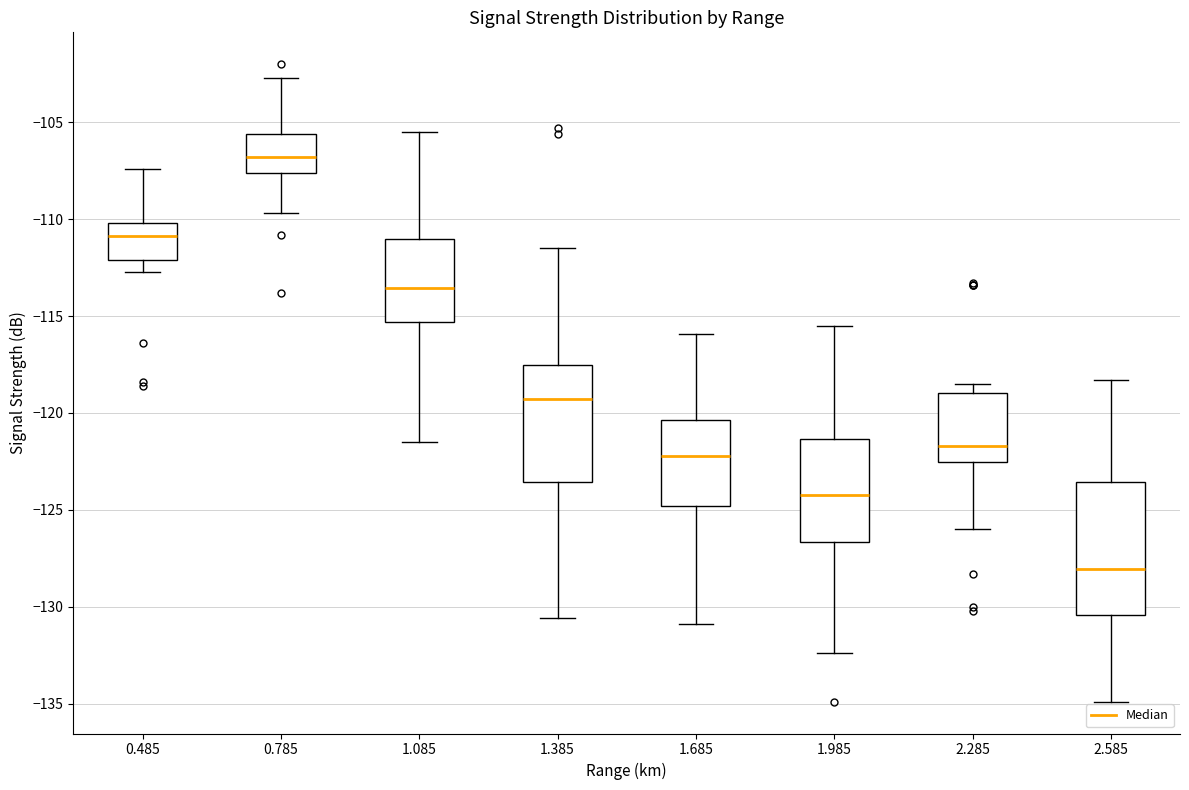

Comparing the boxes themselves (not the whiskers), which one is the tallest?

2.585